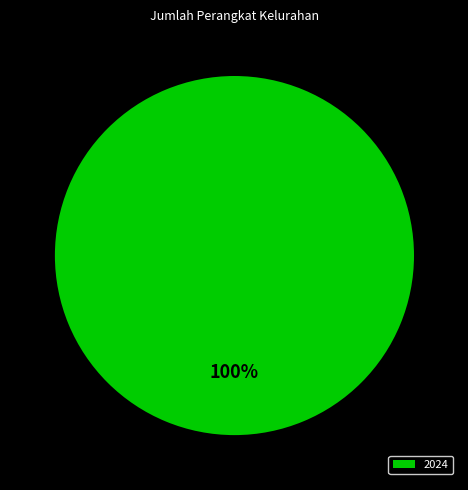

The 2024 slice represents 100% of the pie. True or false?

True